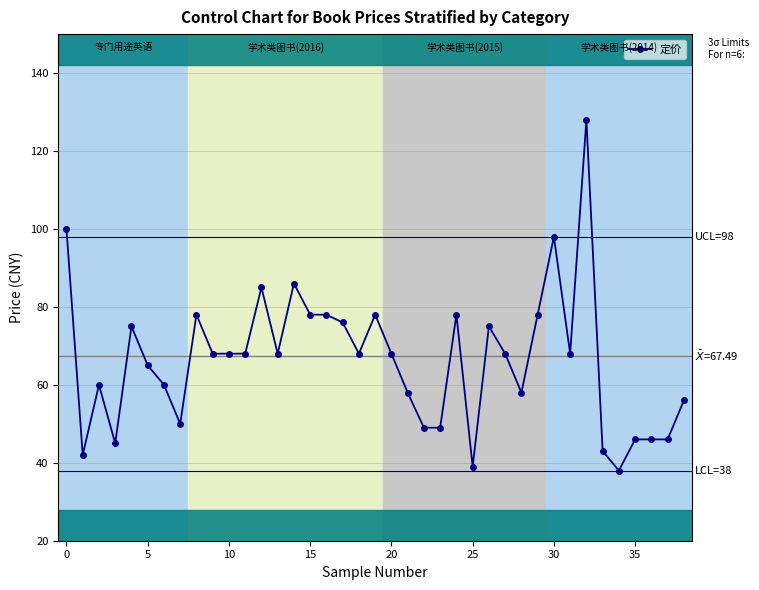

What is the difference between the maximum and minimum values?

90